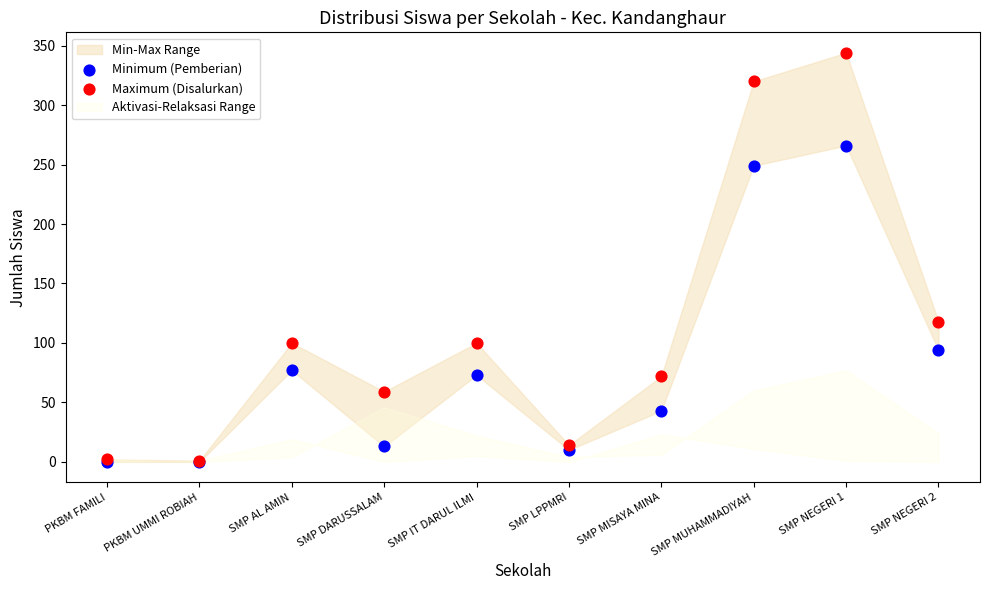

Which series contains the highest Y value?

Maximum (Disalurkan)